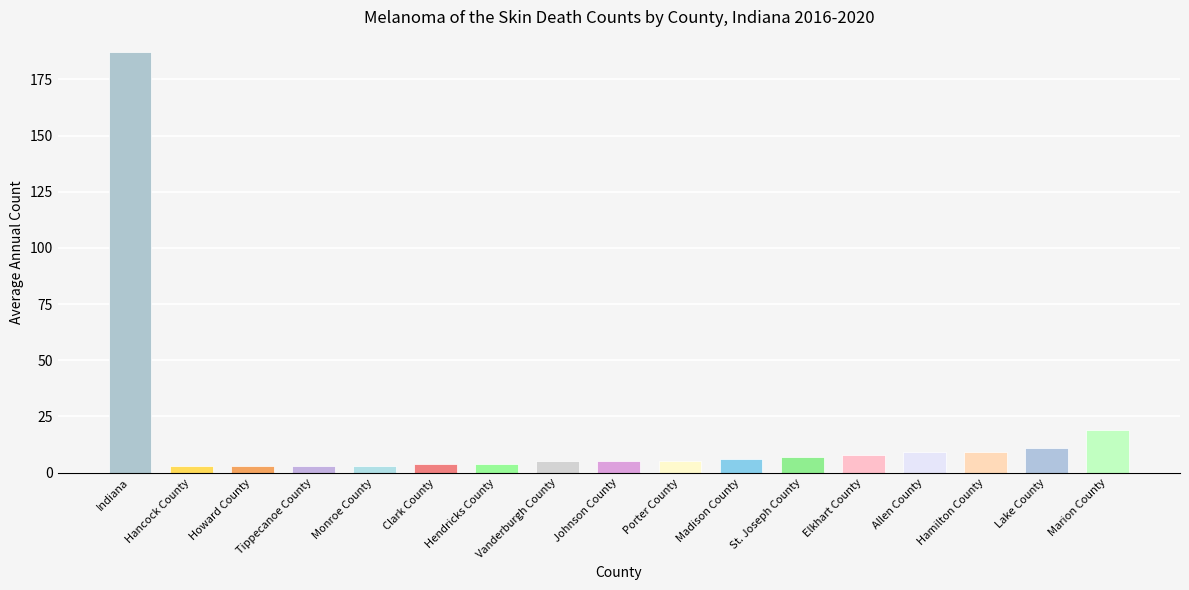

The value at Allen County is 2. True or false?

False